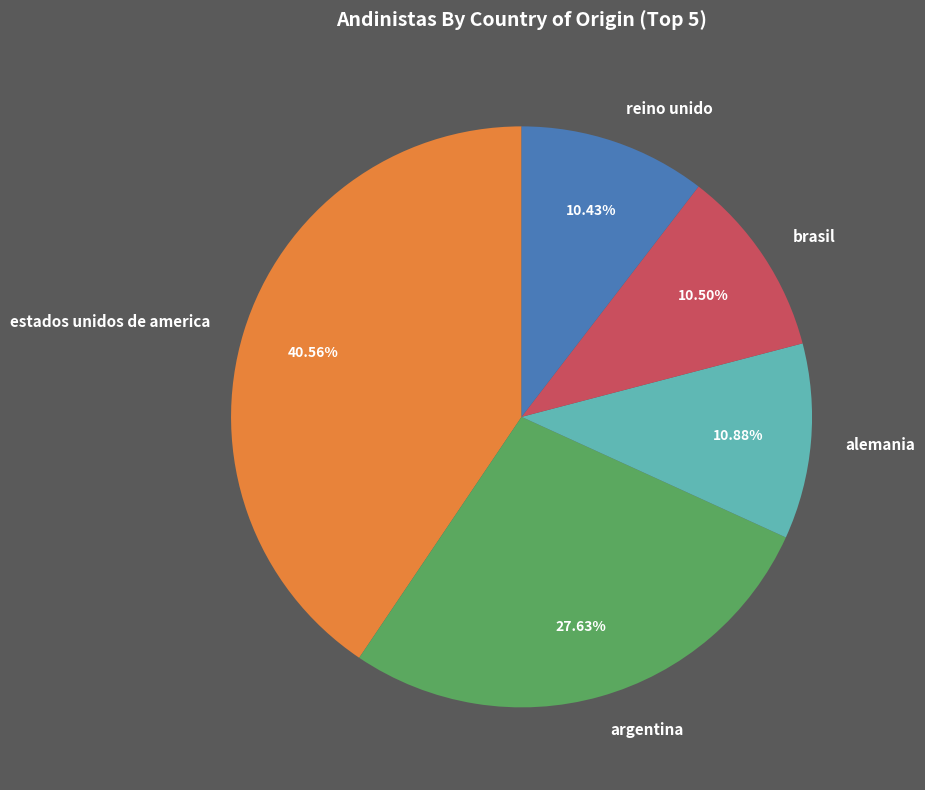

What is the largest slice in the pie chart?

estados unidos de america